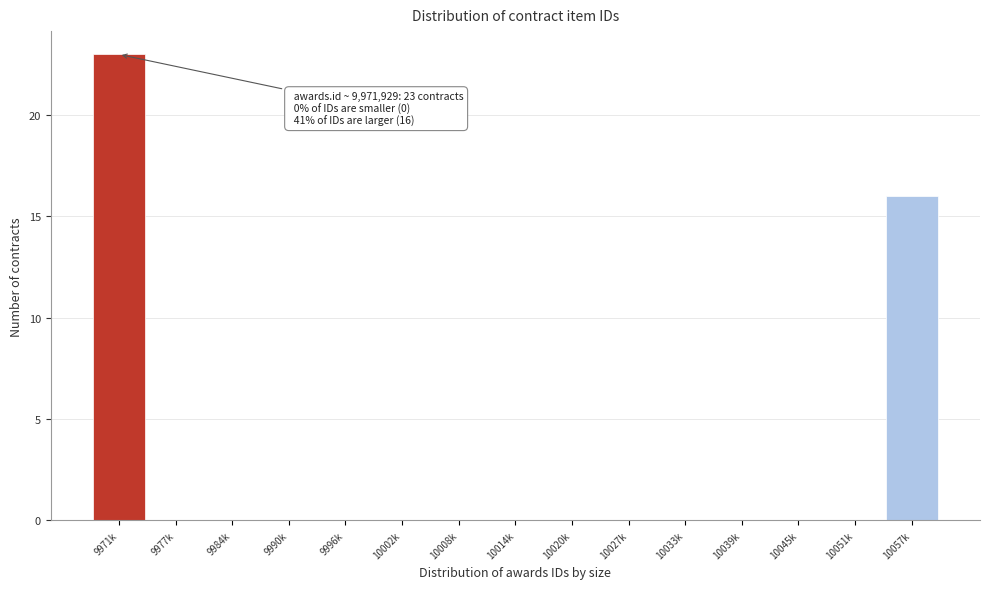

What is the change in value from 10014k to 10057k?

+16